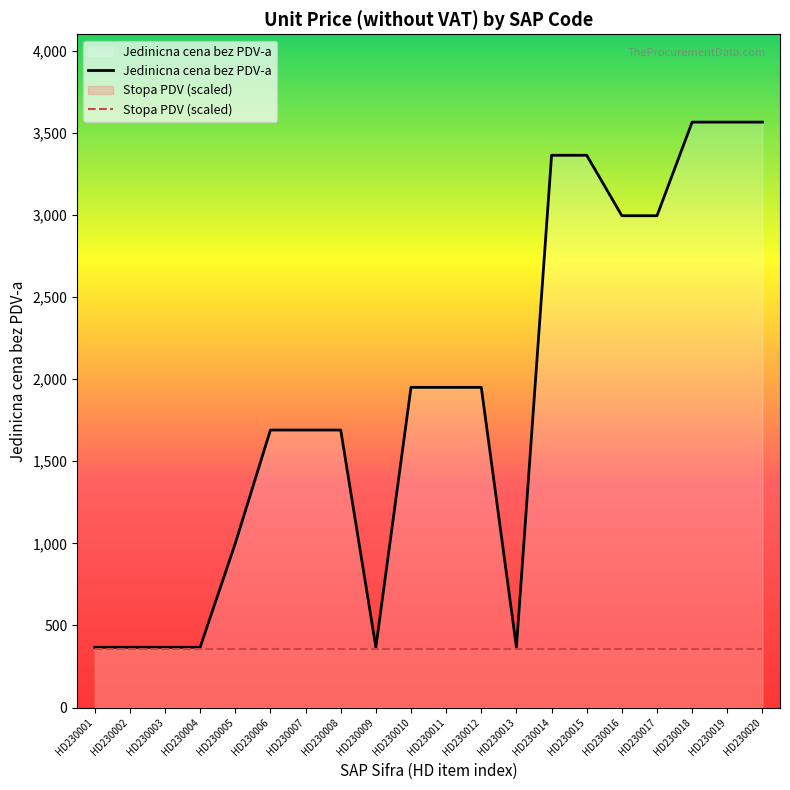

What is the sum of all Stopa PDV (scaled) values?

7130.0